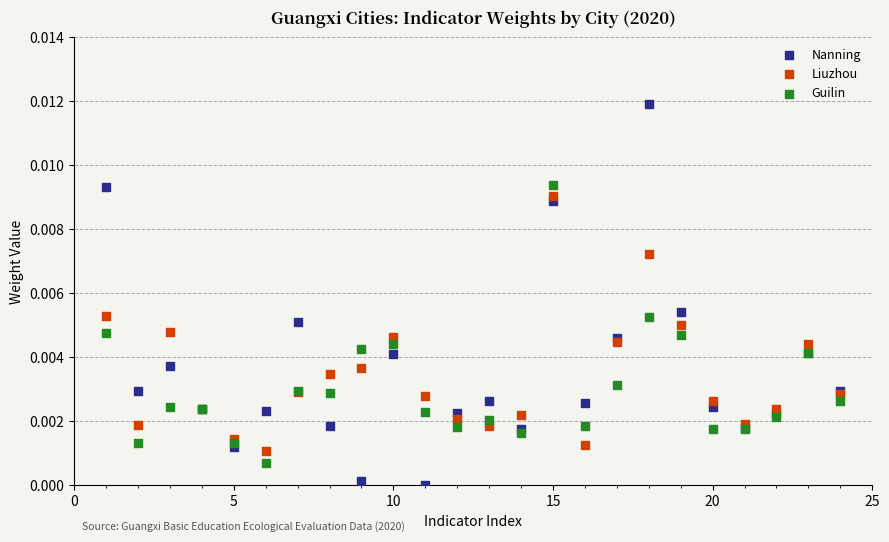

Which series contains the lowest Y value?

Nanning